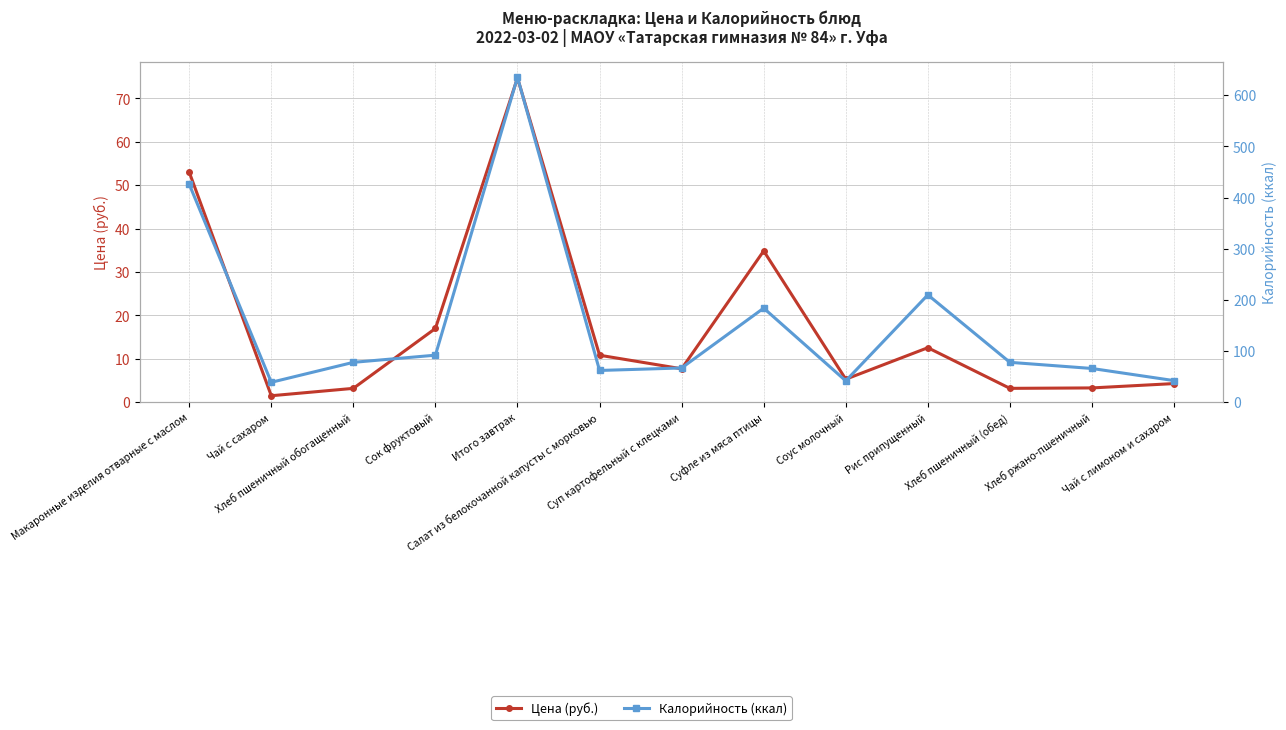

Rank the series by their average value, from lowest to highest.

Цена (руб.), Калорийность (ккал)